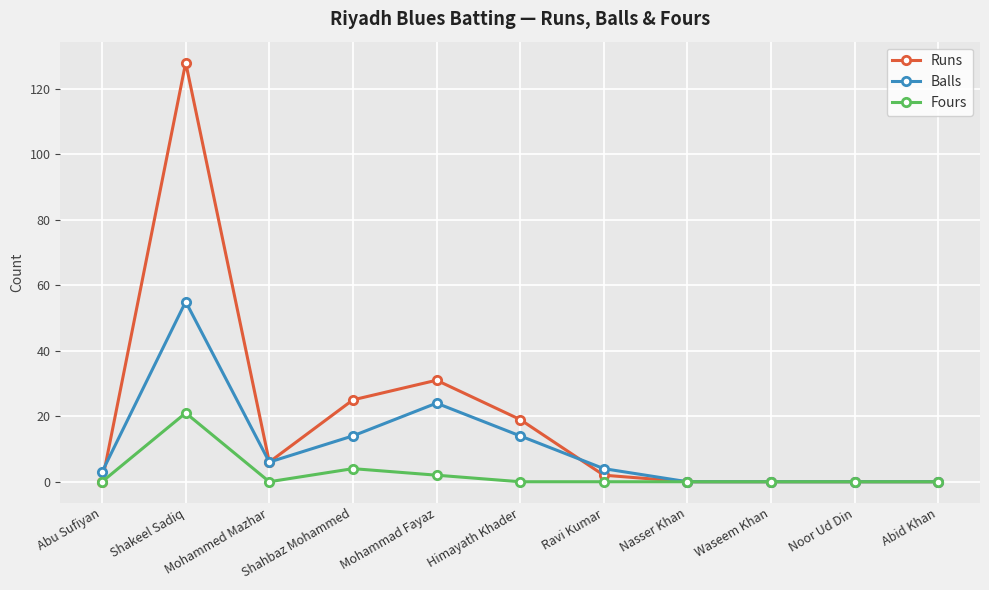

Reading right to left, transcribe all the data shown in this chart.

Runs: Abid Khan=0	Noor Ud Din=0	Waseem Khan=0	Nasser Khan=0	Ravi Kumar=2	Himayath Khader=19	Mohammad Fayaz=31	Shahbaz Mohammed=25	Mohammed Mazhar=6	Shakeel Sadiq=128	Abu Sufiyan=0
Balls: Abid Khan=0	Noor Ud Din=0	Waseem Khan=0	Nasser Khan=0	Ravi Kumar=4	Himayath Khader=14	Mohammad Fayaz=24	Shahbaz Mohammed=14	Mohammed Mazhar=6	Shakeel Sadiq=55	Abu Sufiyan=3
Fours: Abid Khan=0	Noor Ud Din=0	Waseem Khan=0	Nasser Khan=0	Ravi Kumar=0	Himayath Khader=0	Mohammad Fayaz=2	Shahbaz Mohammed=4	Mohammed Mazhar=0	Shakeel Sadiq=21	Abu Sufiyan=0